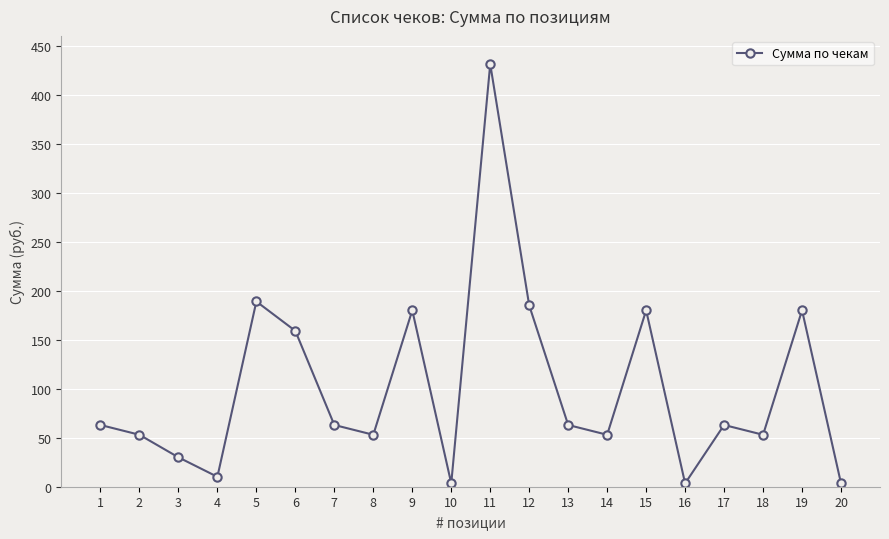

True or false: the data shows 109.2 at 17.

False